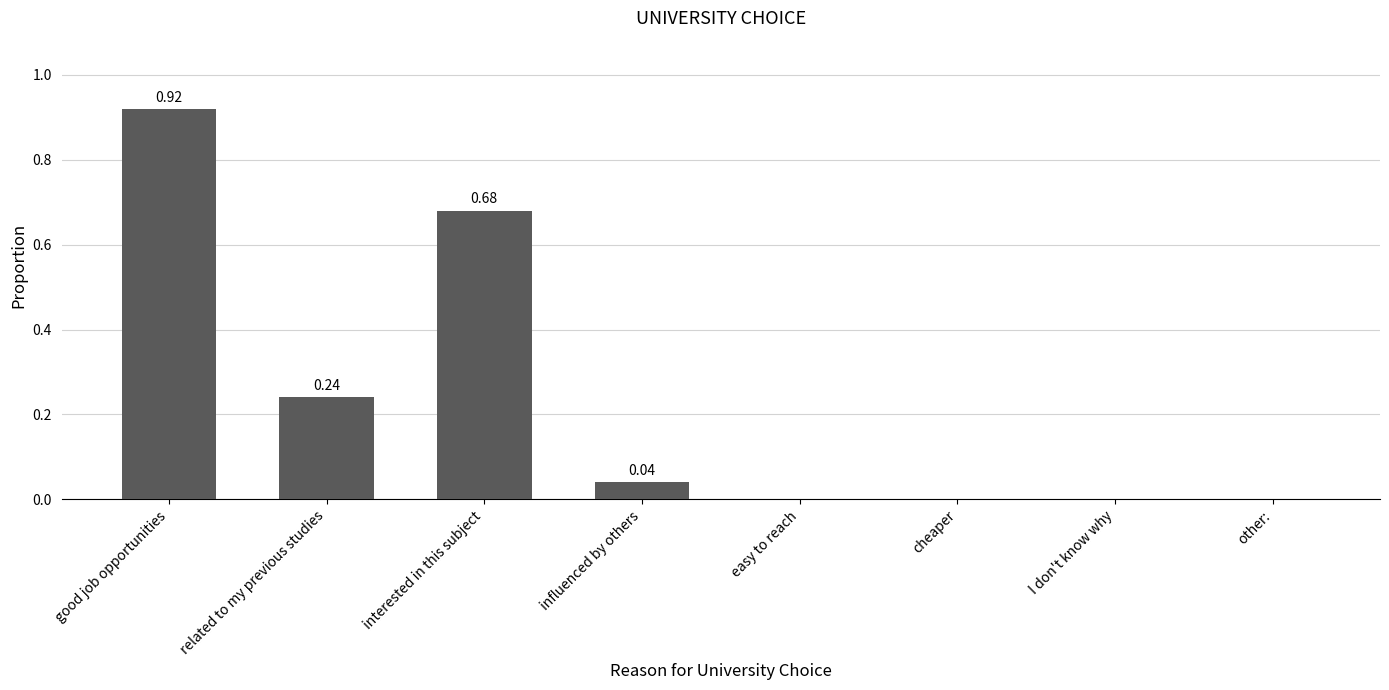

What is the change in value from interested in this subject to easy to reach?

-0.7